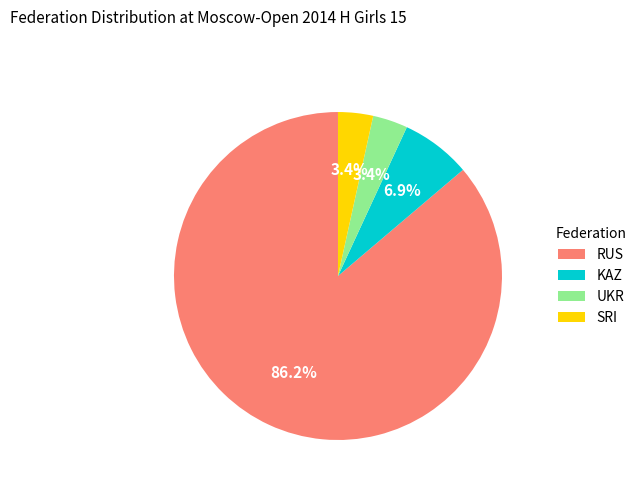

Which has a higher value, KAZ or SRI?

KAZ